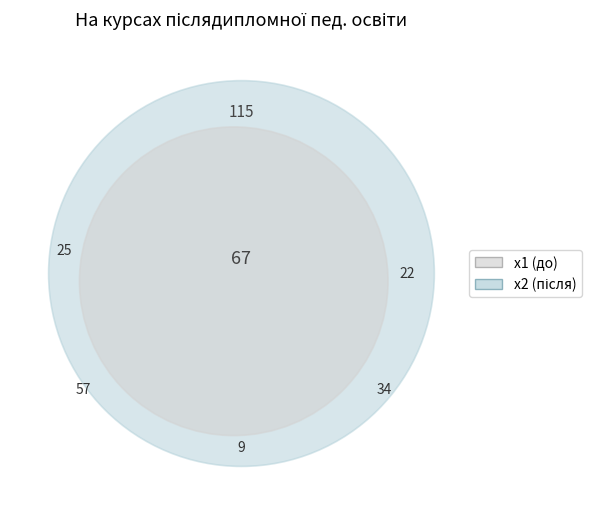

What portion of the pie excludes 7?

89.6%